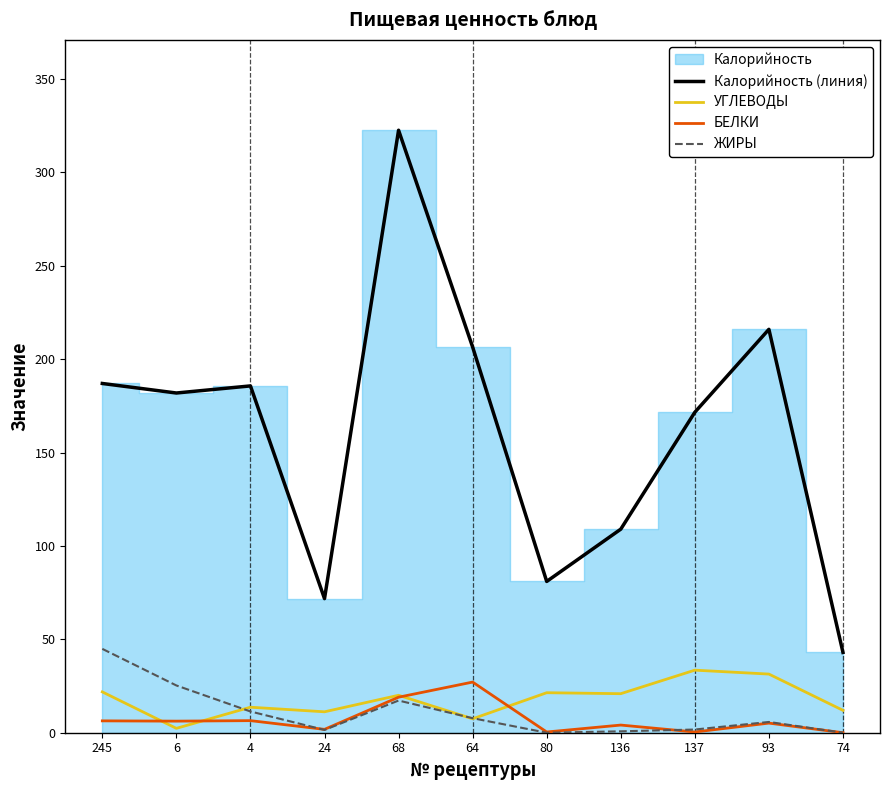

What is the label of the 1st point from the left?

245